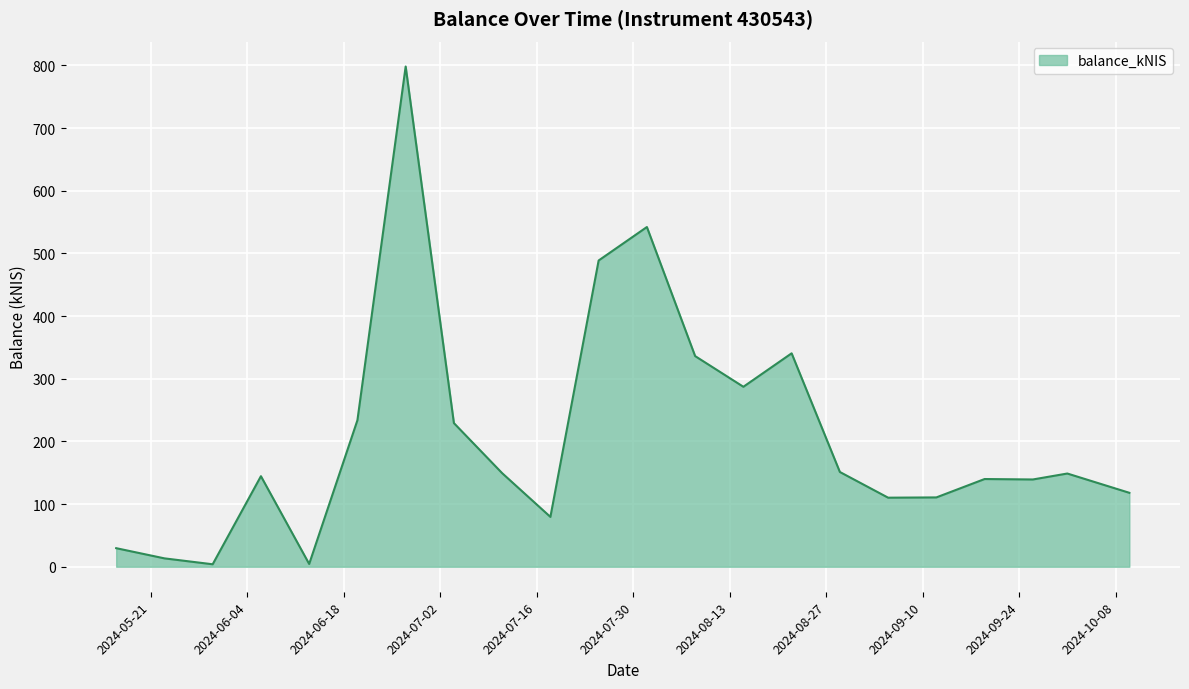

What is the greatest value displayed?

798.3